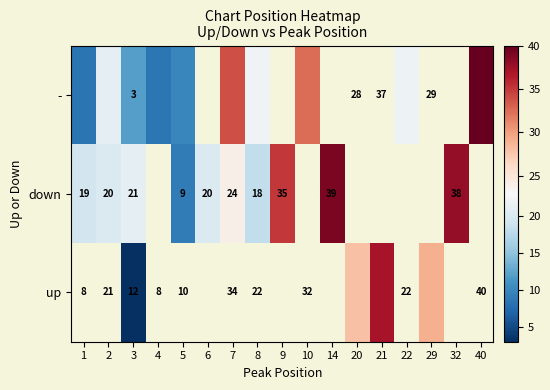

List the labels in order of - value, smallest first.

1, 4, 5, 3, 2, 6, 22, 8, 10, 7, 9, 14, 20, 21, 29, 32, 40